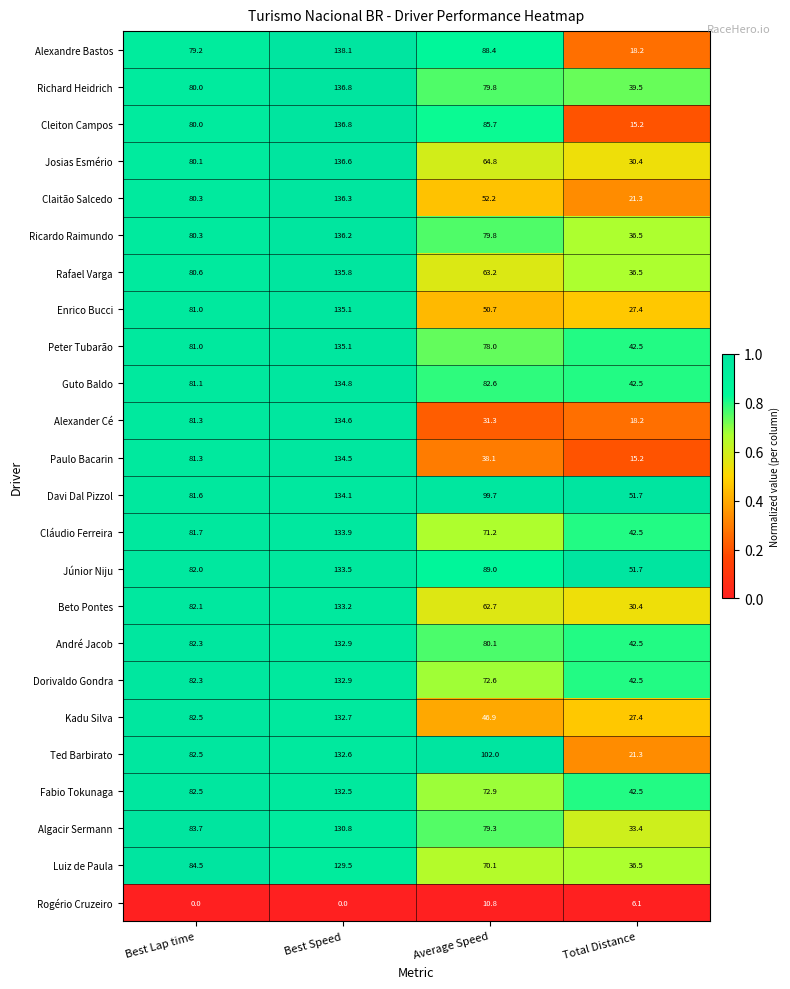

Rank the categories by Guto Baldo value from lowest to highest.

Total Distance, Best Lap time, Average Speed, Best Speed